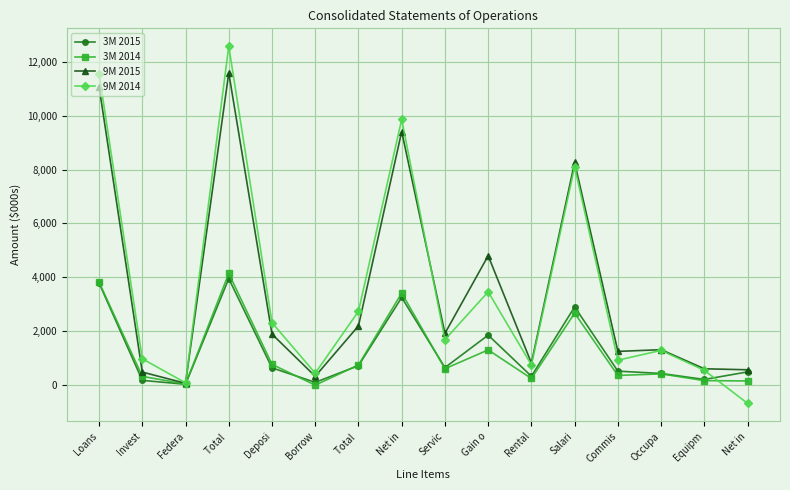

List the series in order of their peak value, lowest first.

3M 2015, 3M 2014, 9M 2015, 9M 2014